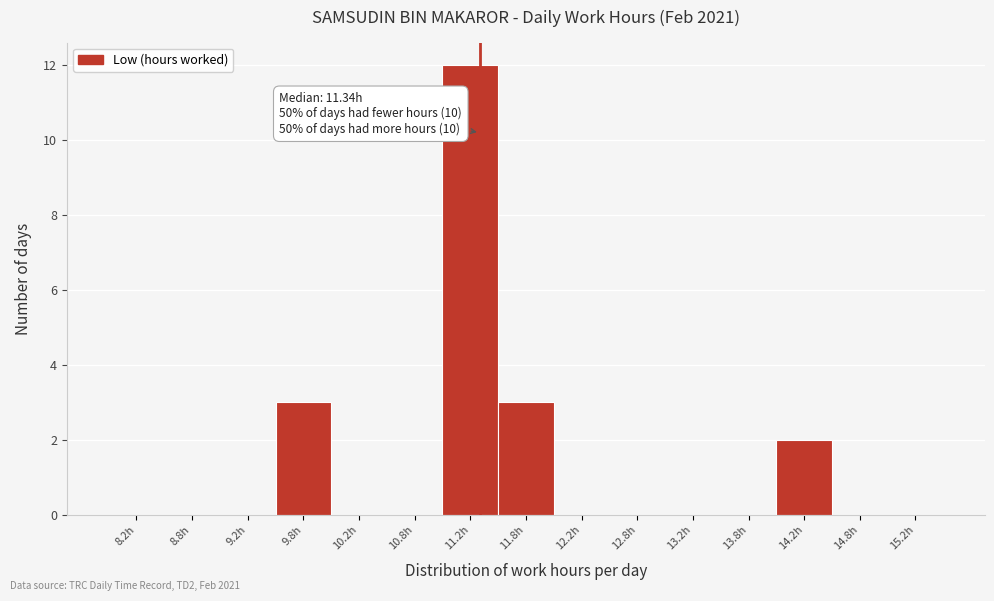

Over which range of the x-axis is the bar tallest?

11.0 to 11.5